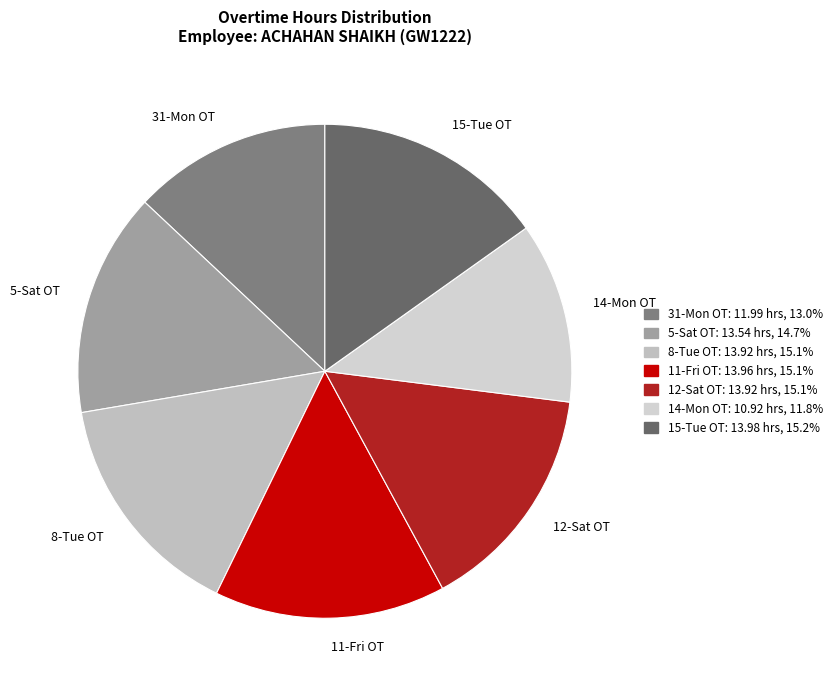

Which slice is the smallest?

14-Mon OT